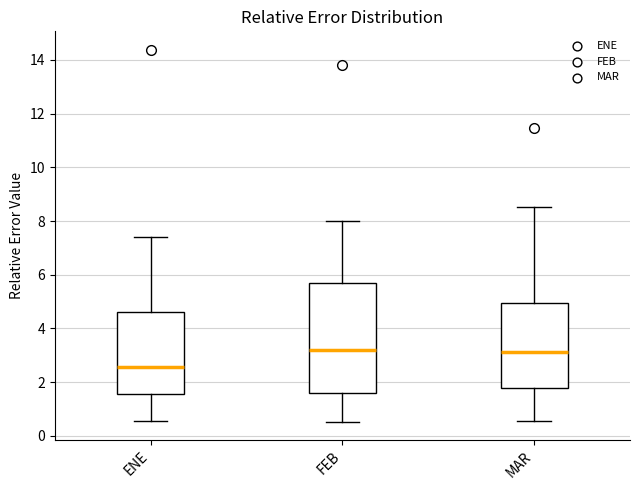

Comparing the boxes themselves (not the whiskers), which one is the tallest?

FEB